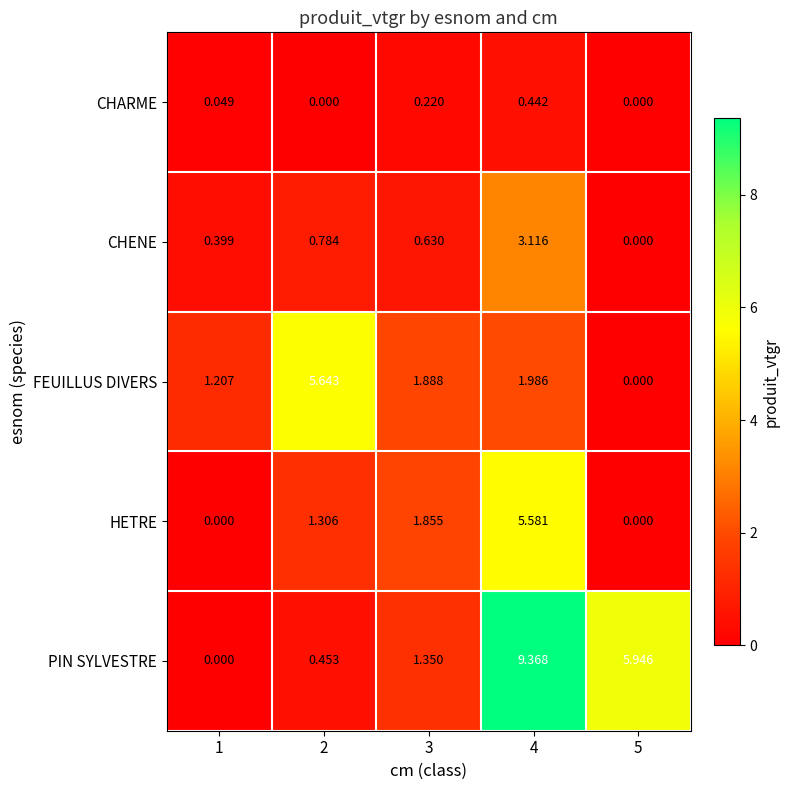

Which series changed the most between 4 and 5?

HETRE